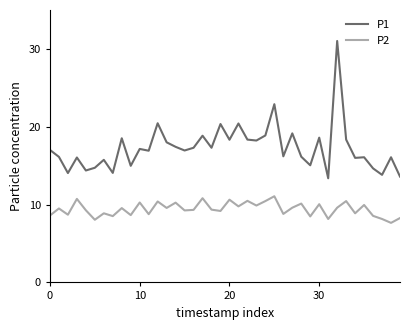

What is the smallest value displayed?

7.7